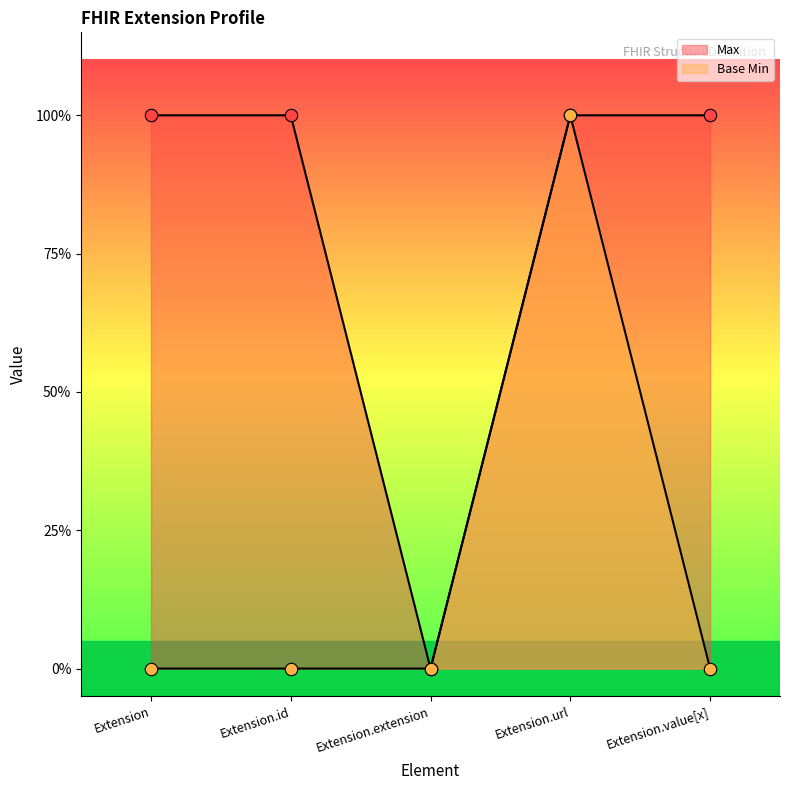

Which series reaches the maximum Y coordinate?

Max